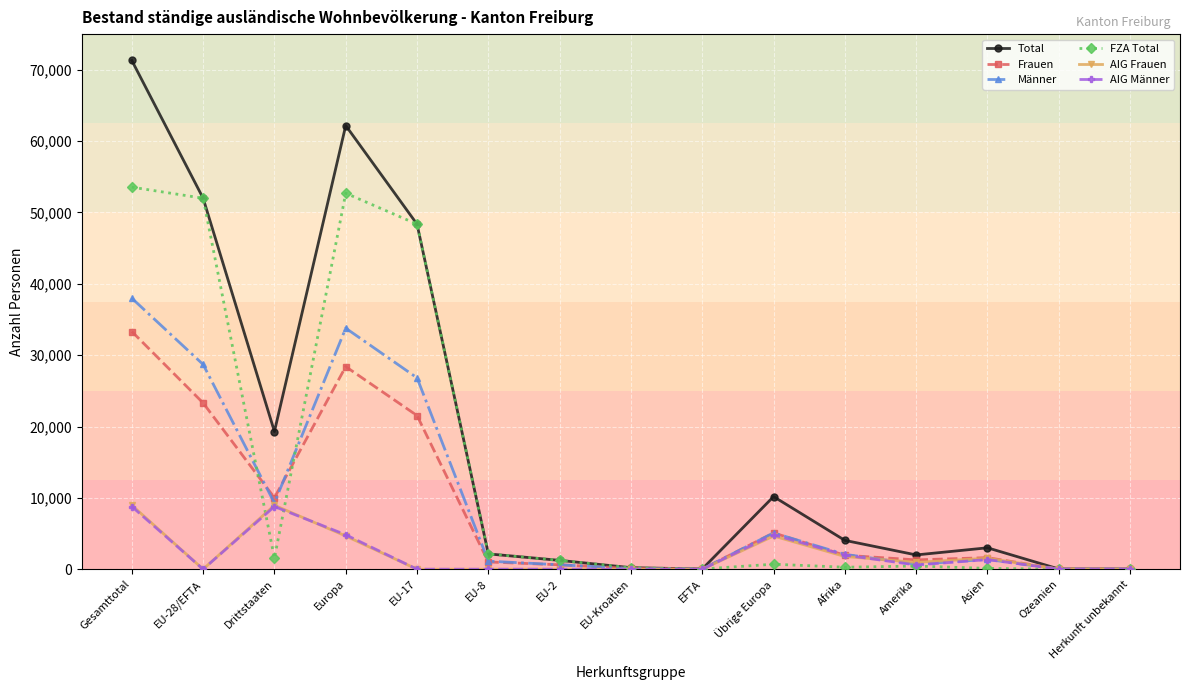

What is the maximum value for Männer?

37986